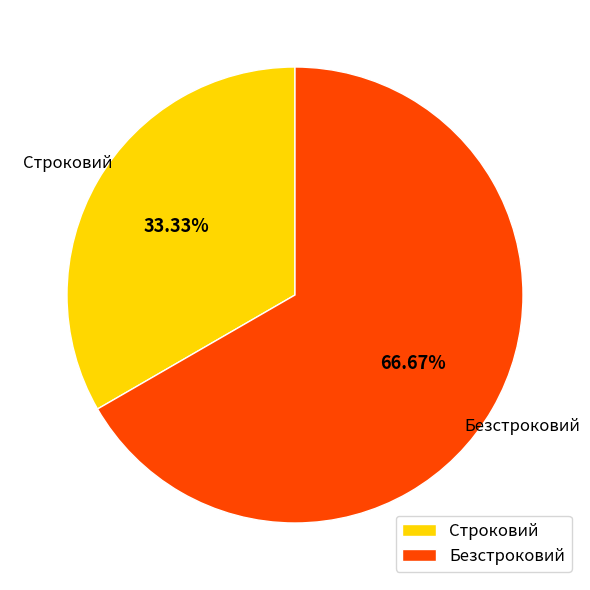

What is the ratio of the value at Безстроковий to the value at Строковий?

2.0